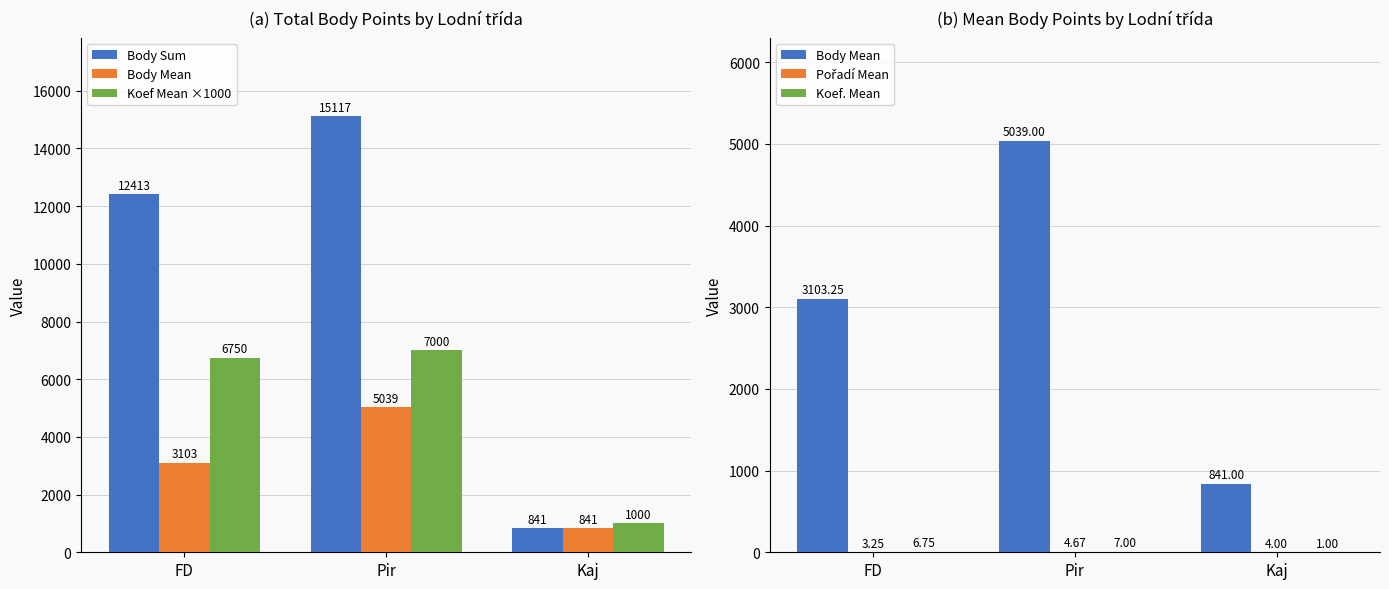

Rank the series by their maximum value, from lowest to highest.

Pořadí Mean, Koef. Mean, Body Mean, Koef Mean ×1000, Body Sum